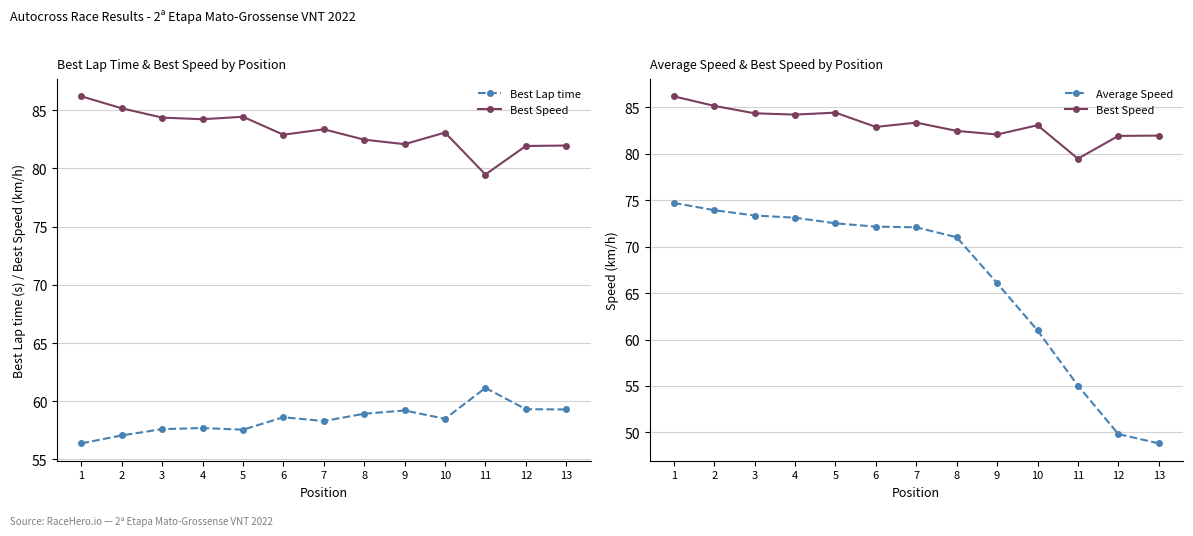

What is the greatest value displayed?

86.2